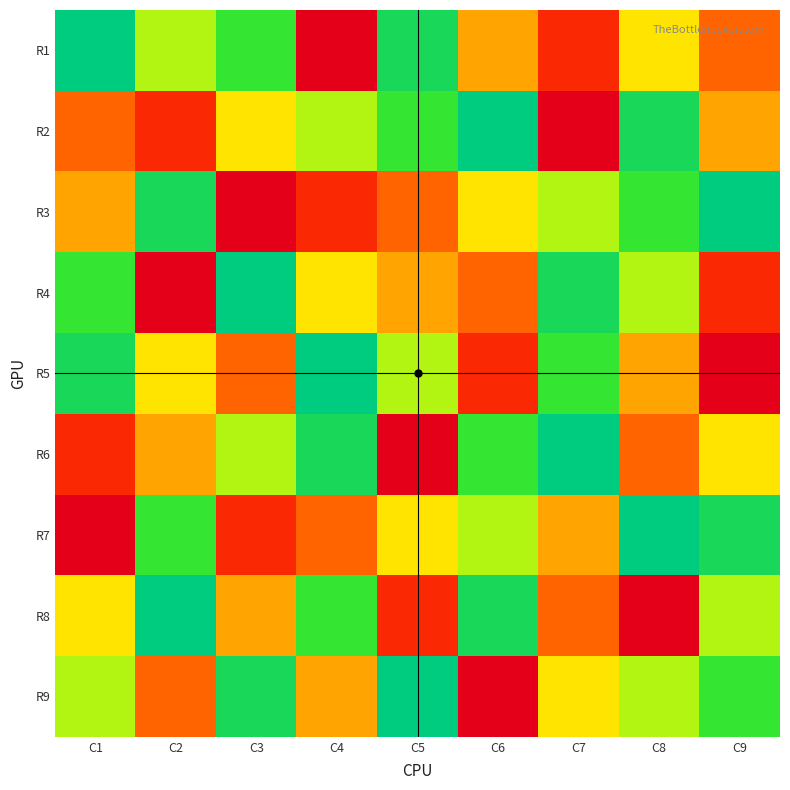

How many distinct data groups are displayed?

9